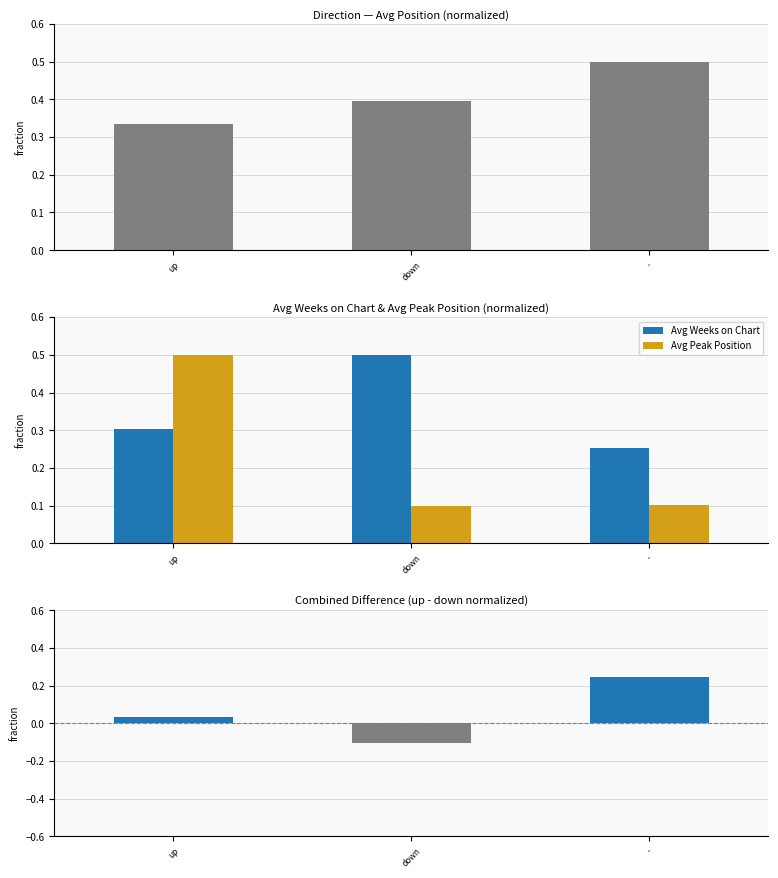

What is the total value across all series at up?

1.2